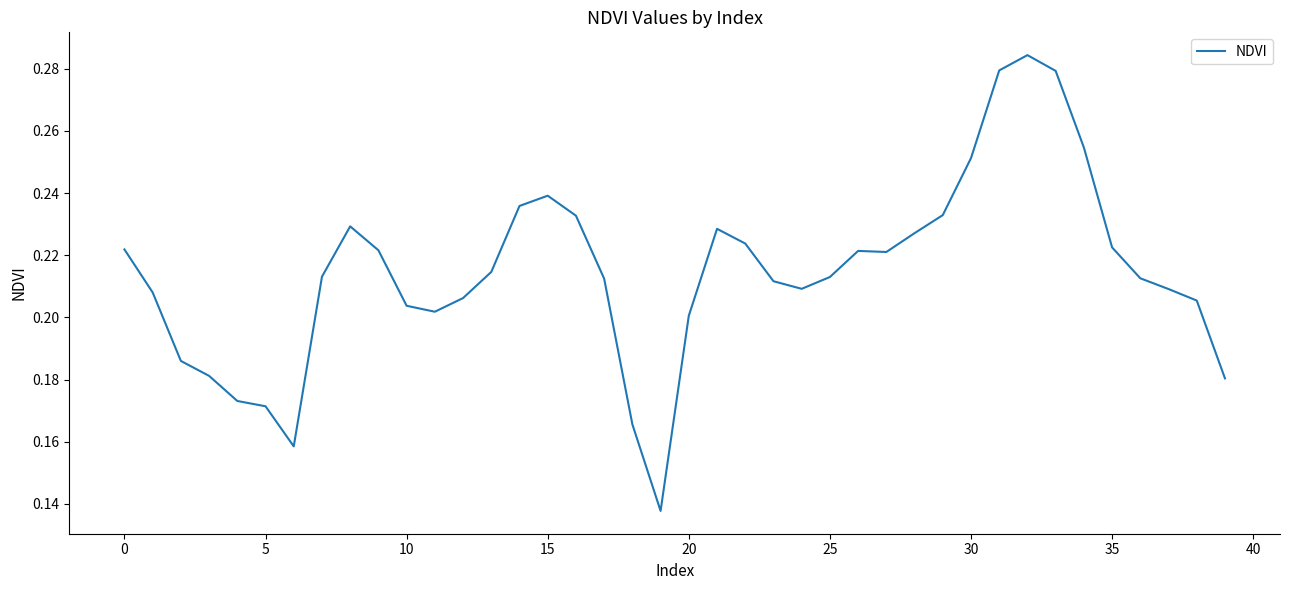

What is the maximum value shown in the chart?

0.3